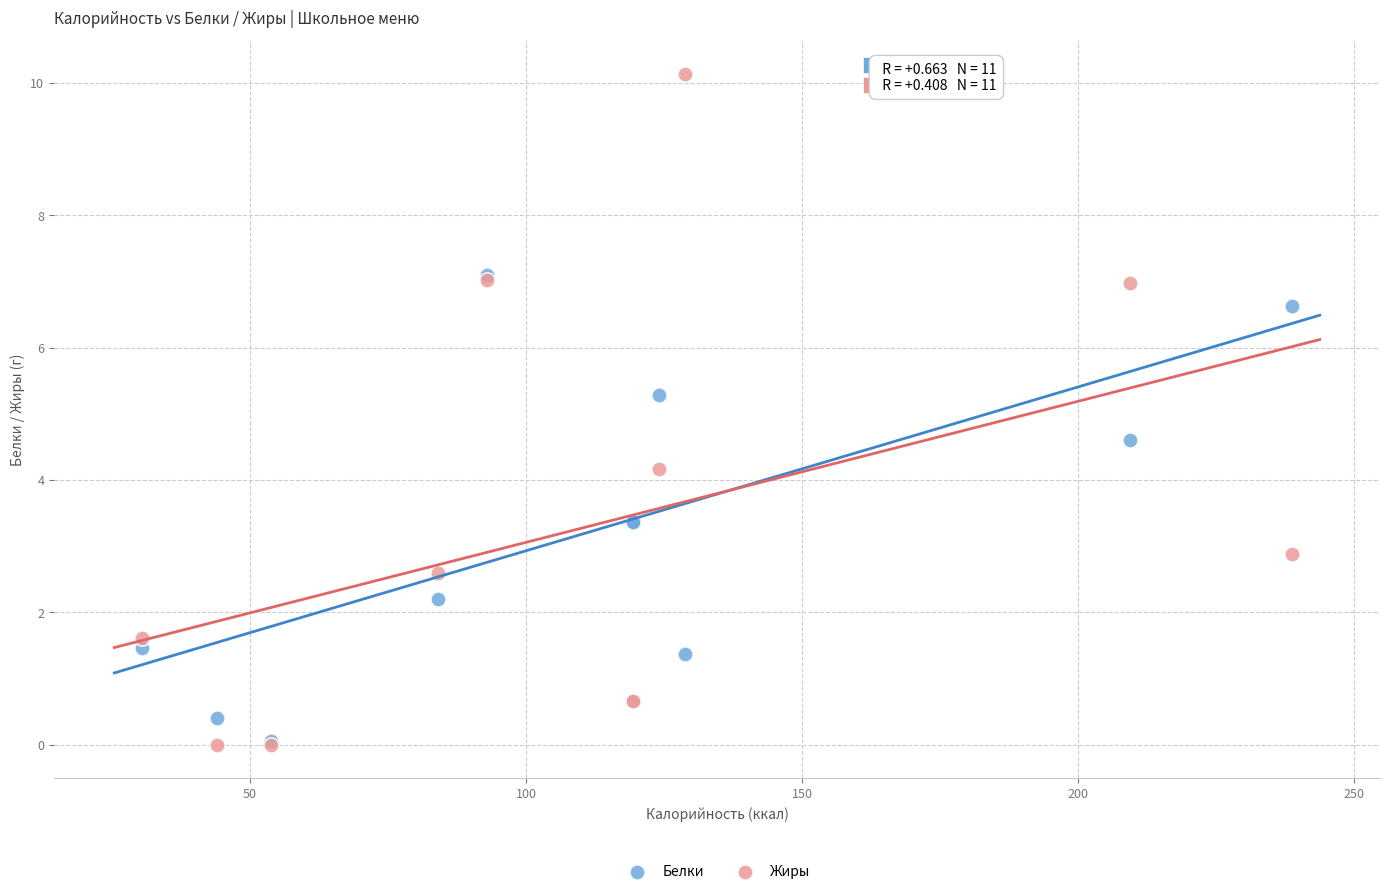

In the Белки series, what Y value is closest to 3?

3.4